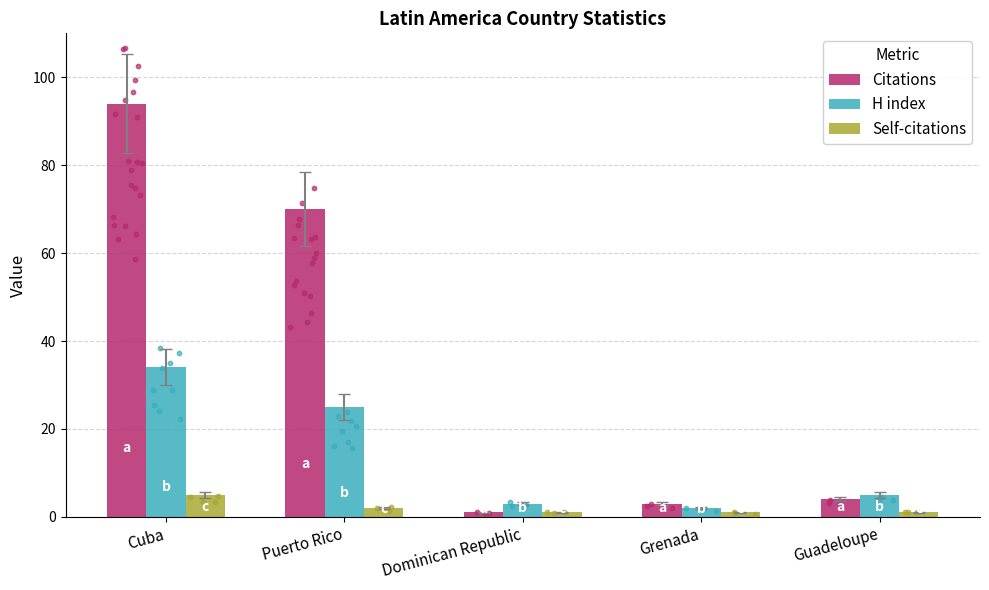

Which series reaches the minimum Y coordinate?

Citations